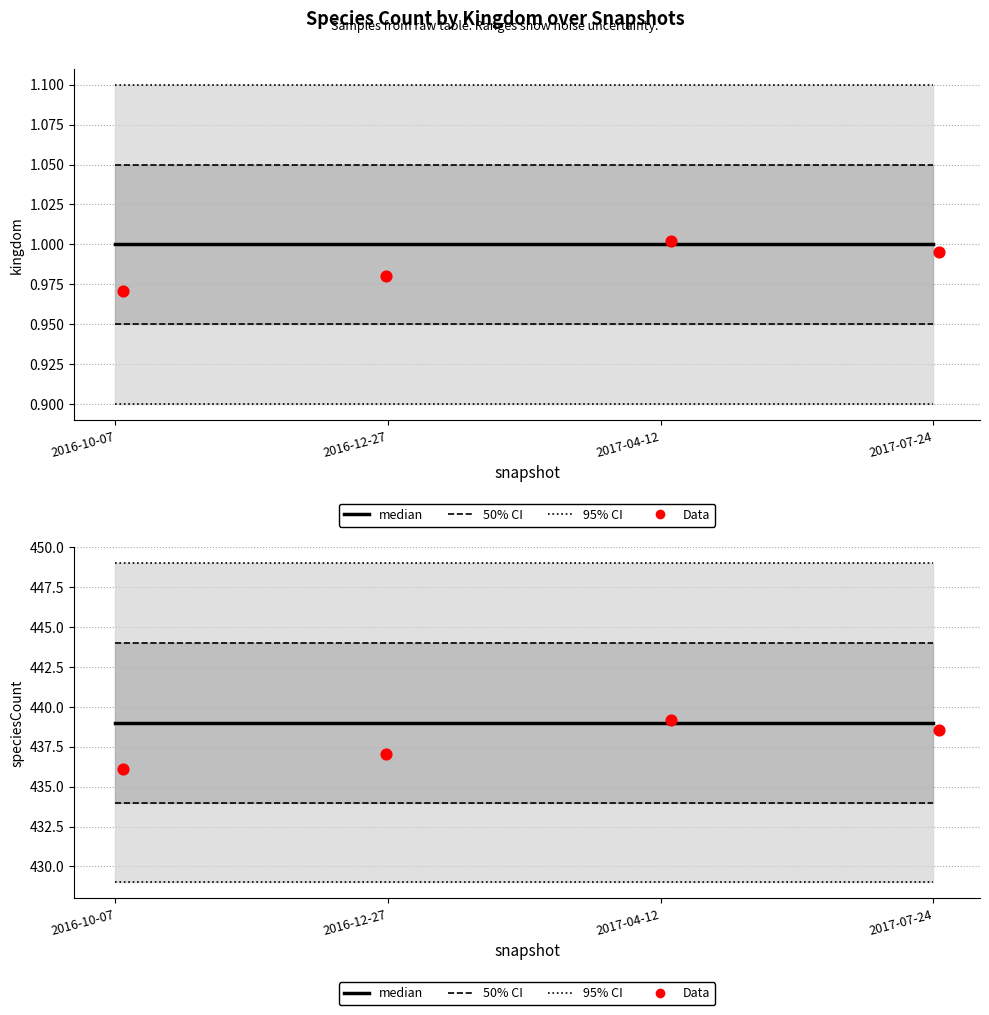

At which category is the sum across all series the highest?

2017-04-12